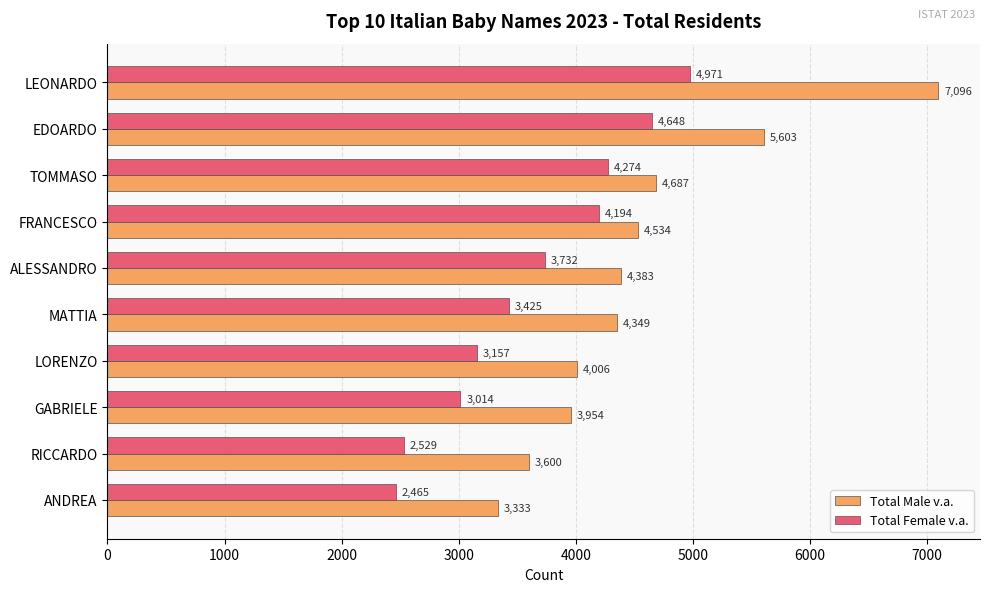

What is the smallest value displayed?

2465